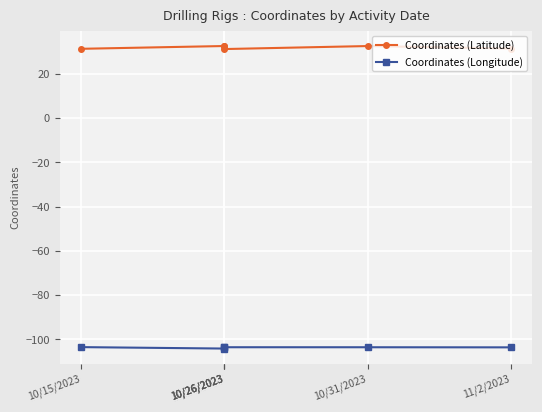

What is the sum of all Coordinates (Longitude) values?

-622.2